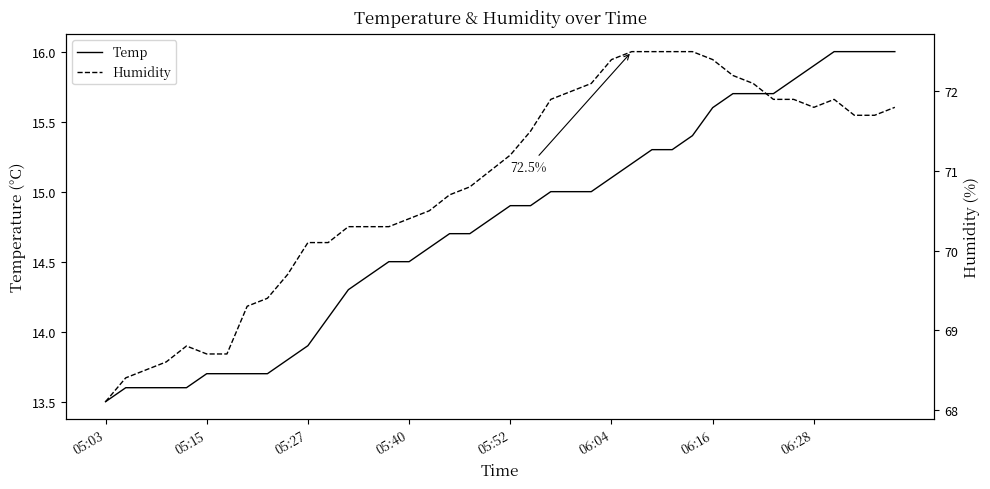

Read the Temp value at 34.

15.8